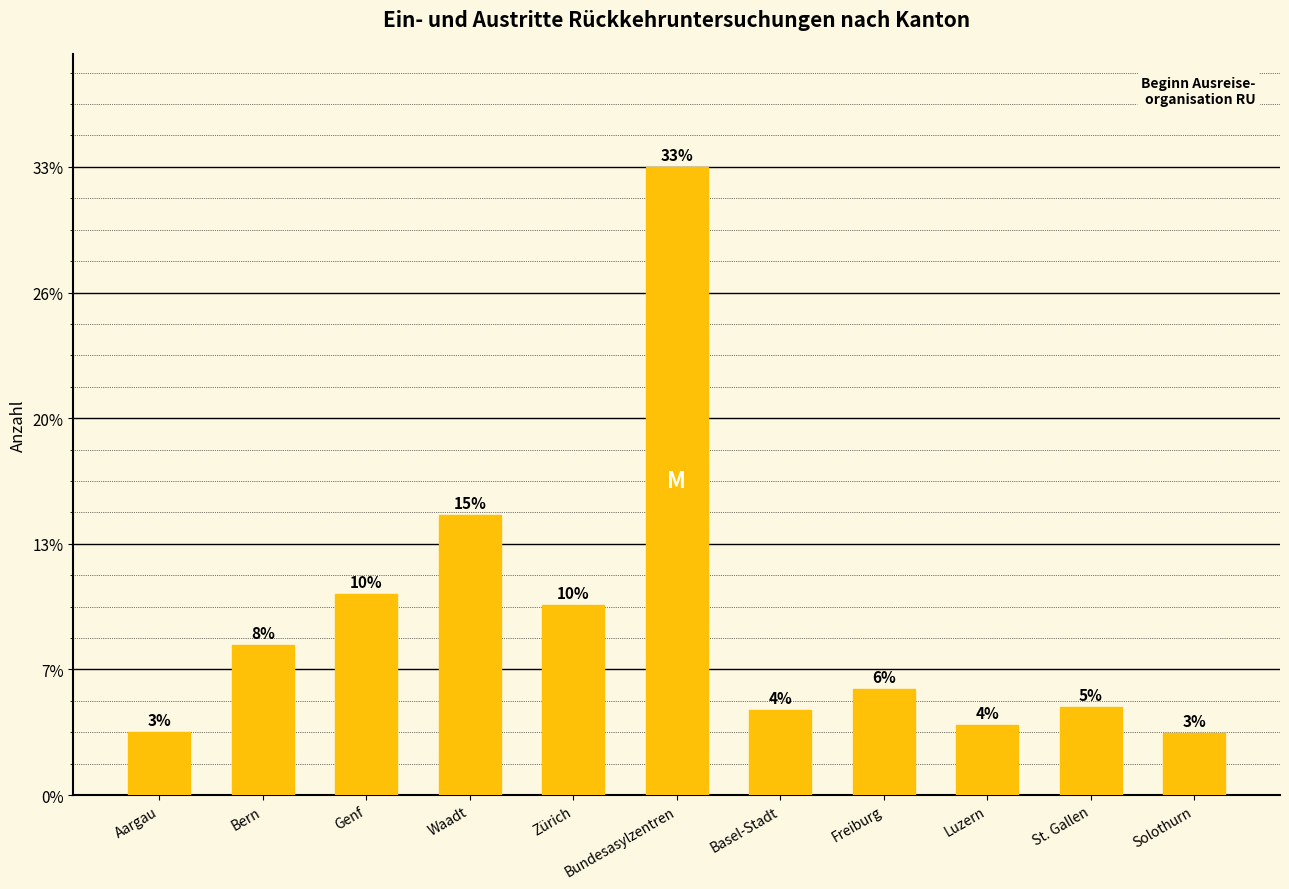

List the labels in order of value, largest first.

Bundesasylzentren, Waadt, Genf, Zürich, Bern, Freiburg, St. Gallen, Basel-Stadt, Luzern, Aargau, Solothurn